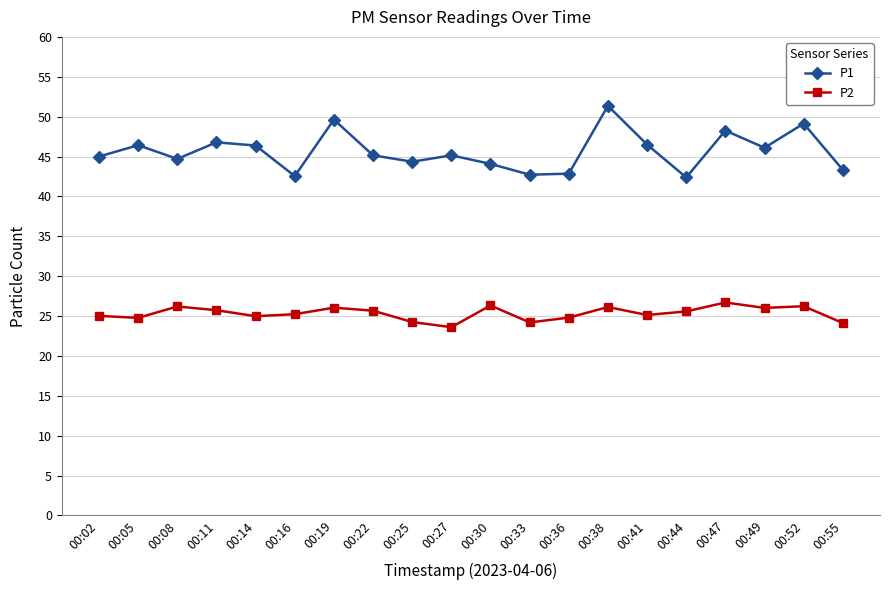

How many distinct data groups are displayed?

2